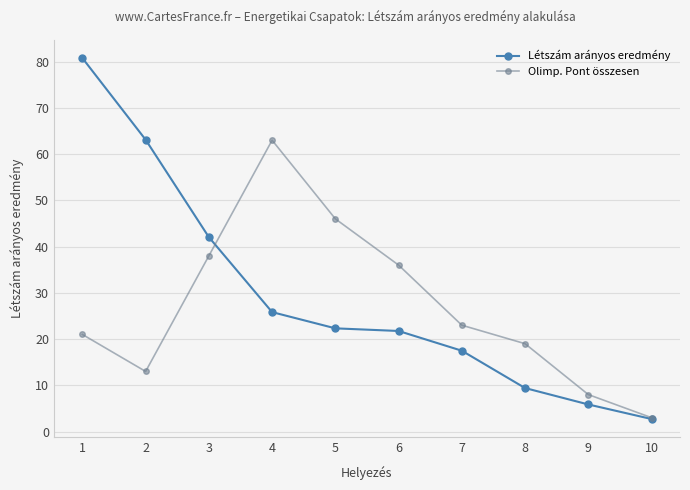

Reading left to right, what are all the values shown in this chart?

Létszám arányos eredmény: 80.8	63.1	42.0	25.8	22.3	21.8	17.5	9.4	5.9	2.7
Olimp. Pont összesen: 21.0	13.0	38.0	63.0	46.0	36.0	23.0	19.0	8.0	3.0